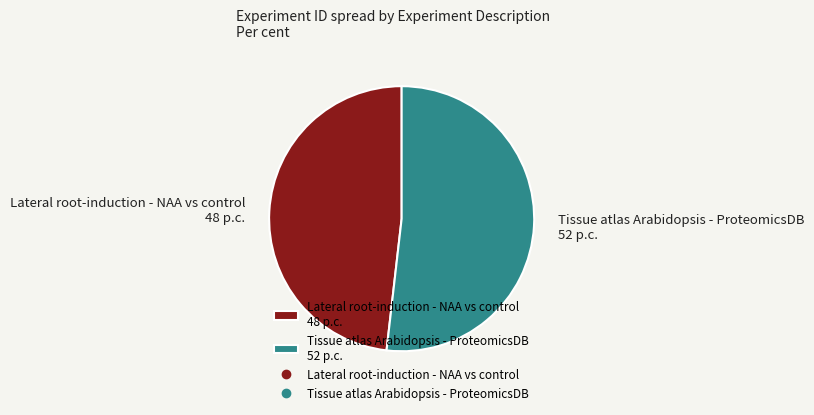

Is the sum of Tissue atlas Arabidopsis - ProteomicsDB 52 p.c. and Lateral root-induction - NAA vs control 48 p.c. greater than half?

Yes